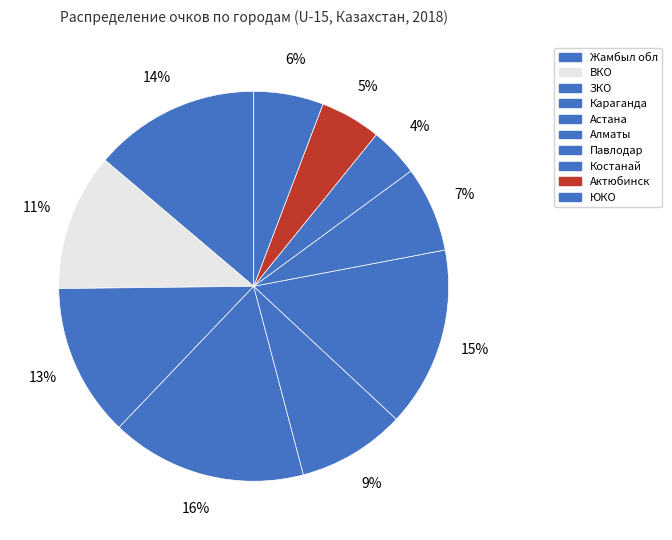

How many slices are in this pie chart?

10